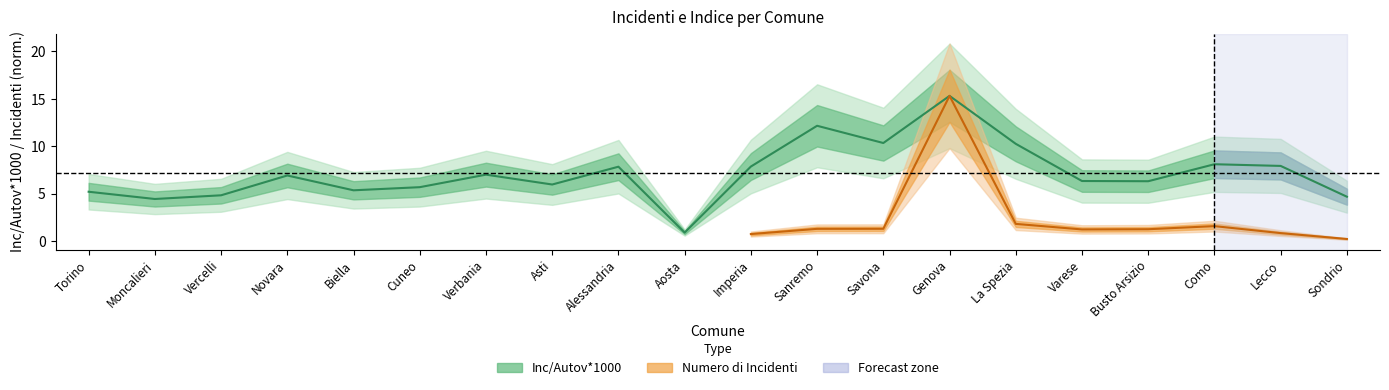

List the labels in order of value, smallest first.

Aosta, Moncalieri, Sondrio, Vercelli, Torino, Biella, Cuneo, Asti, Busto Arsizio, Varese, Novara, Verbania, Alessandria, Imperia, Lecco, Como, La Spezia, Savona, Sanremo, Genova